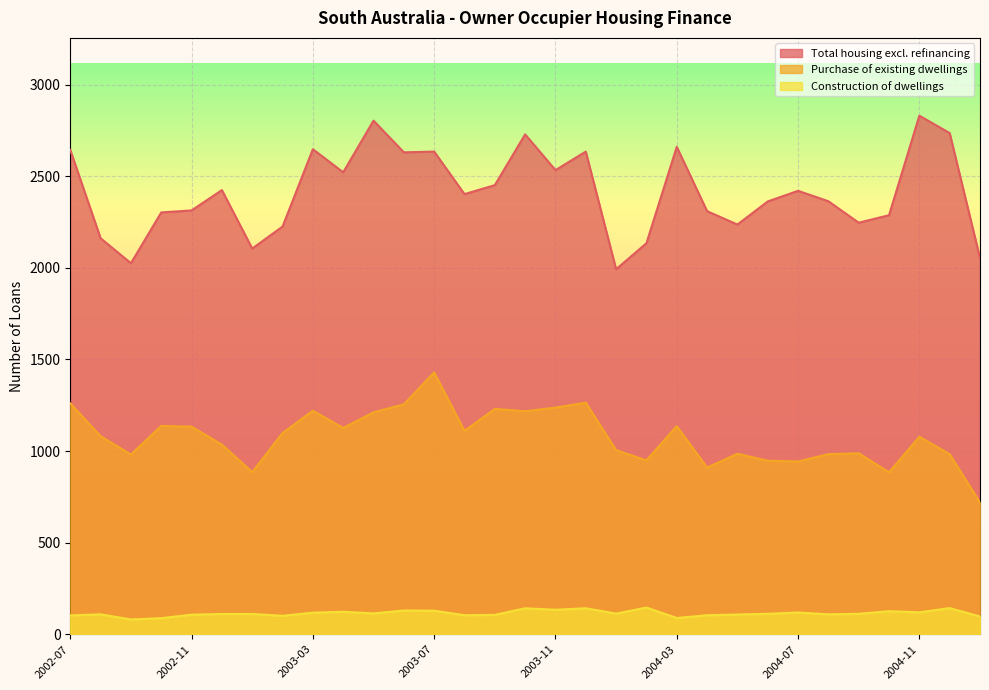

What position from the right is 2002-07?

31